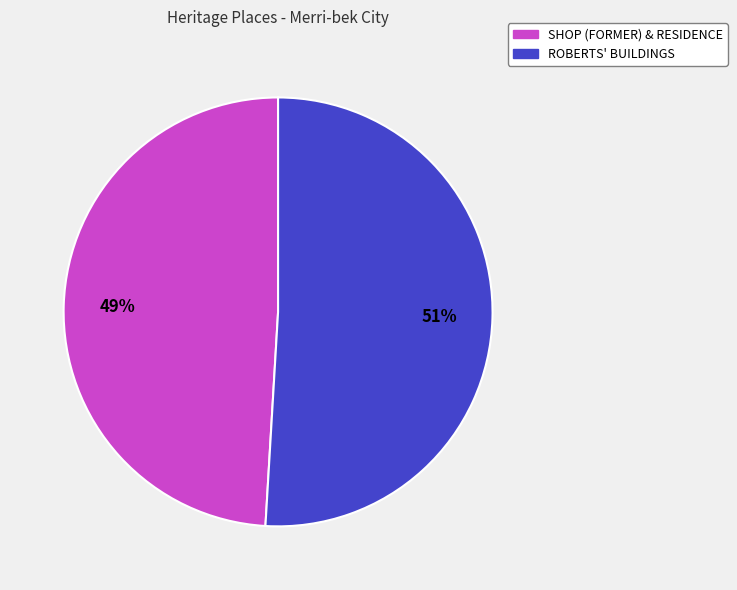

Rank the categories by value from lowest to highest.

SHOP (FORMER) & RESIDENCE, ROBERTS' BUILDINGS